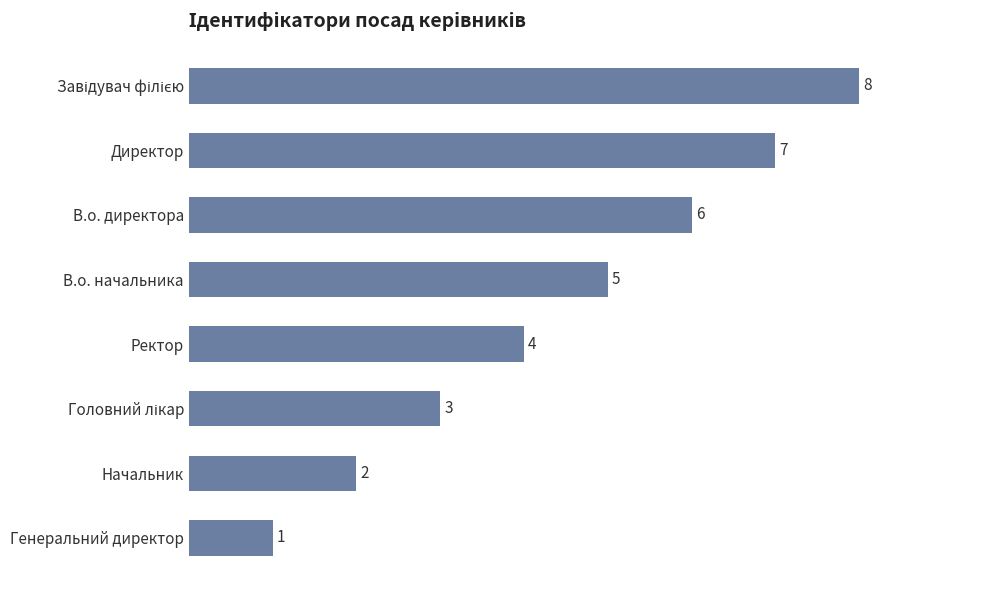

Count the values in the range 3 to 7.

5